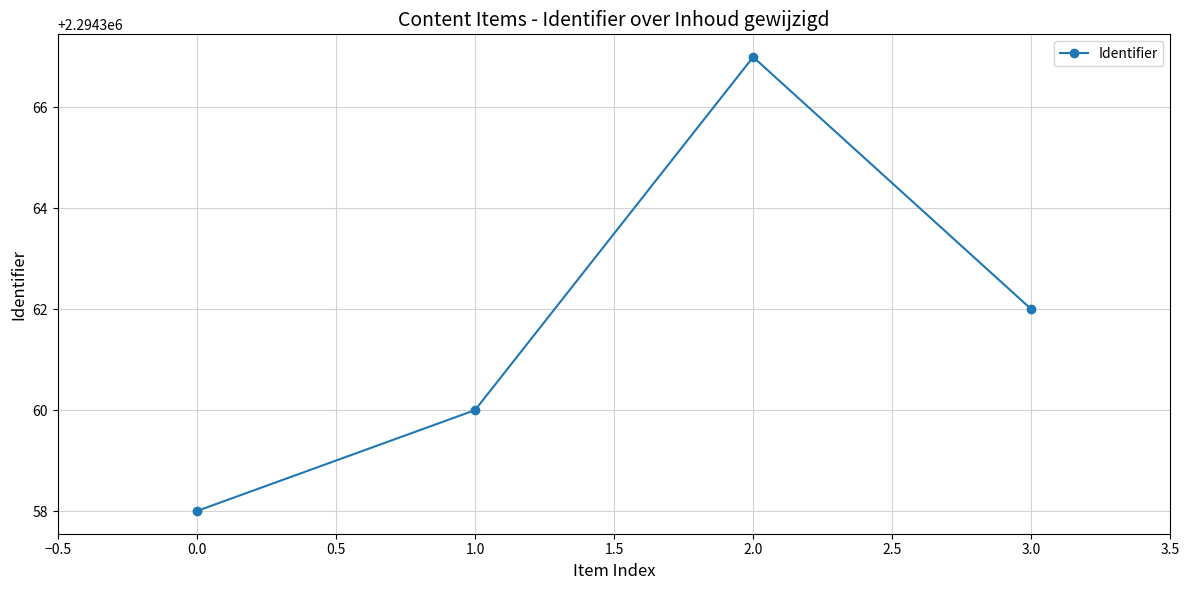

What is the average value?

2294362